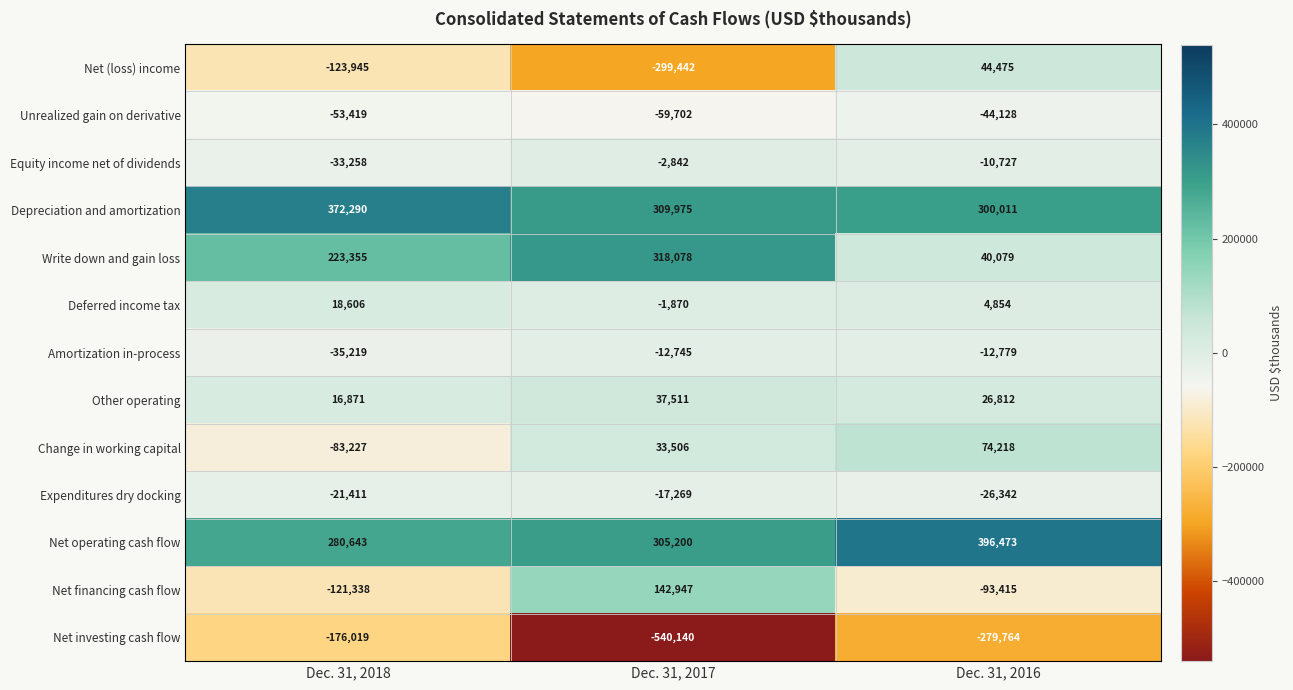

The Other operating series shows 26812 at Dec. 31, 2016. True or false?

True